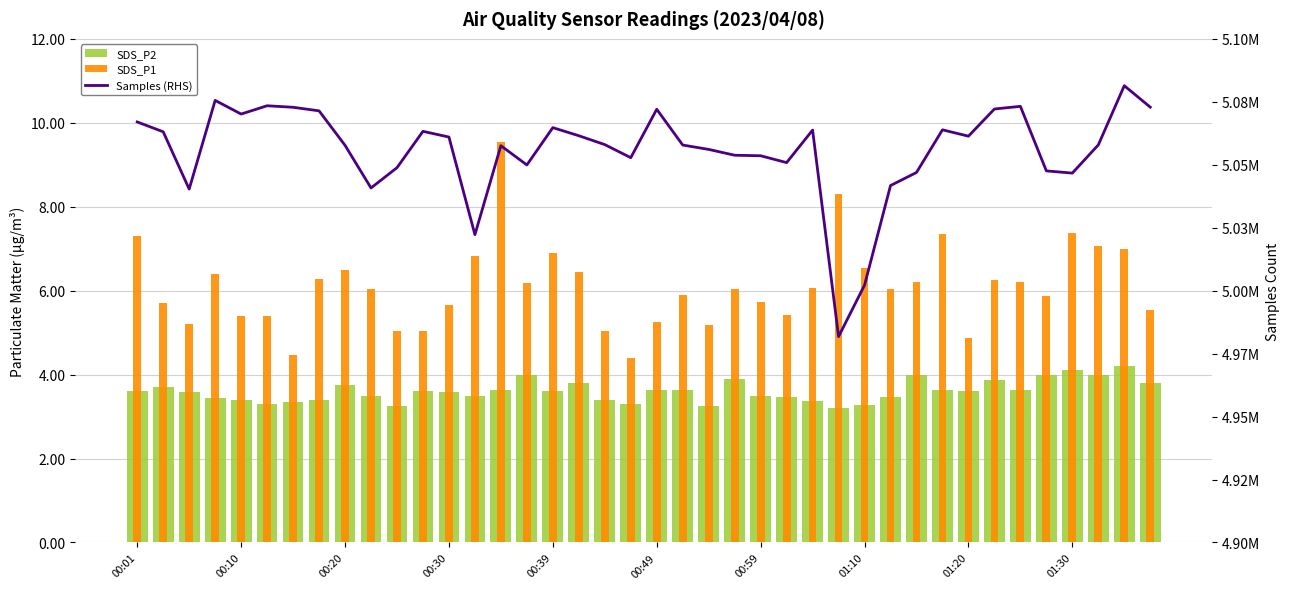

What is the value of the SDS_P1 bar at the 22nd from the left?

5.9